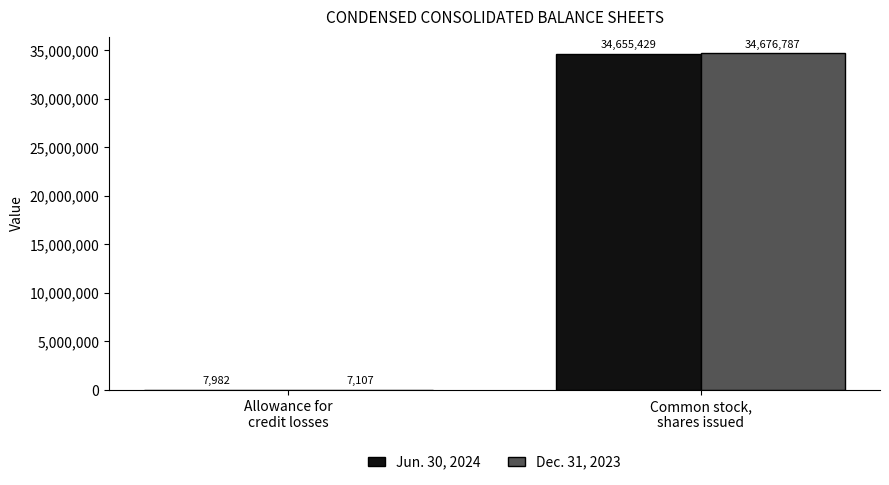

What are all the series names shown in the legend?

Jun. 30, 2024, Dec. 31, 2023